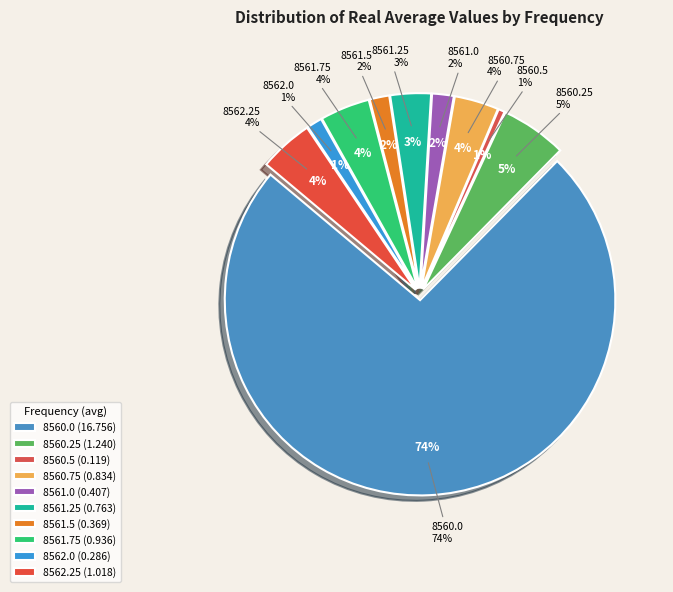

What is the largest slice in the pie chart?

8560.0